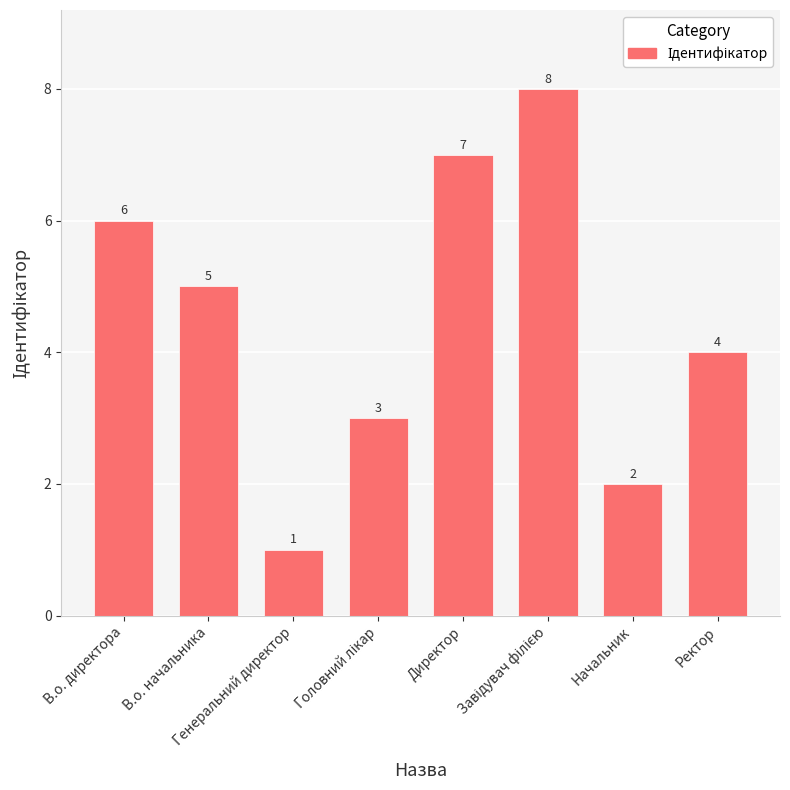

Where is the data nearest to the value 4?

Ректор